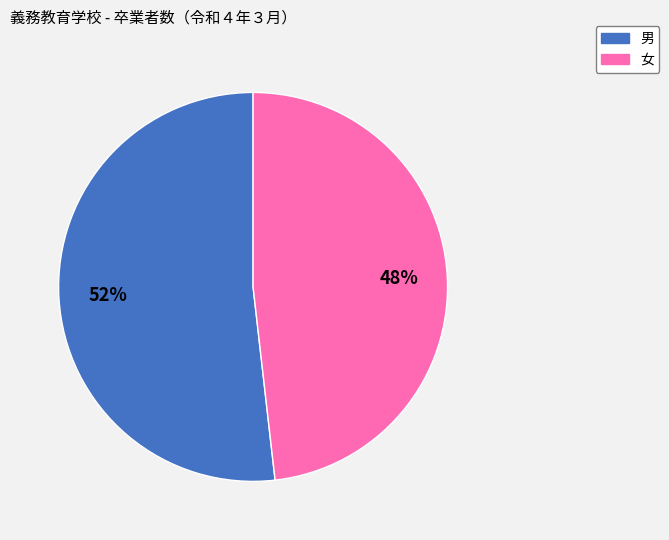

Which category has the biggest portion of the pie?

男